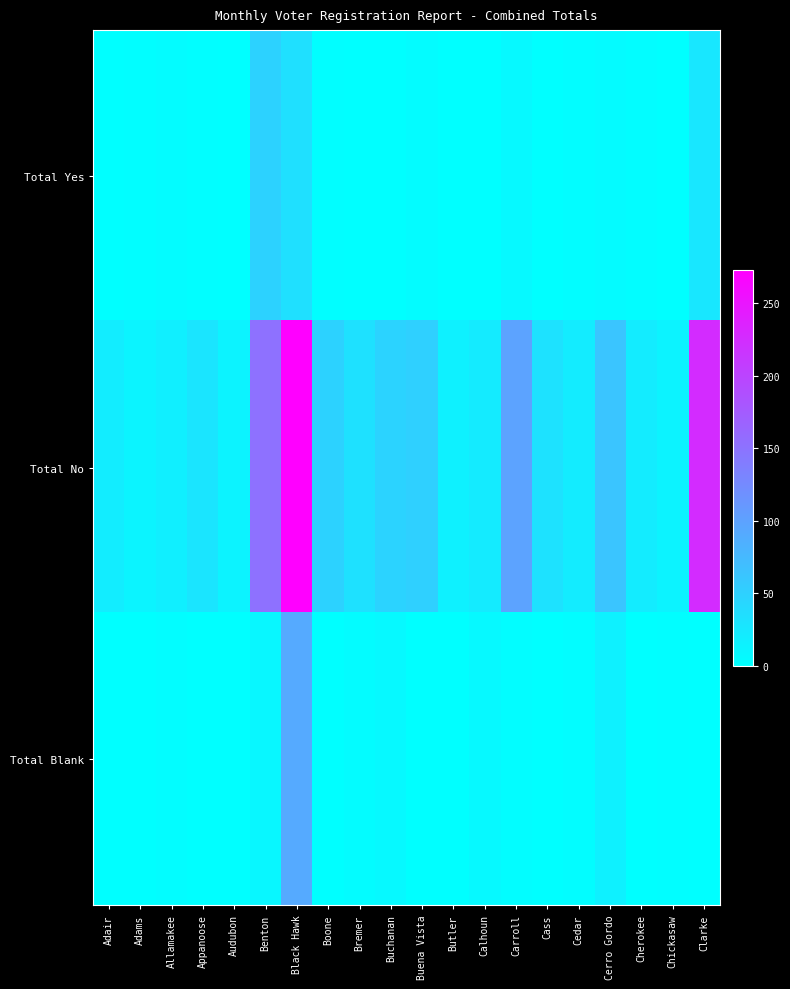

Between Buchanan and Bremer, which is larger?

Buchanan